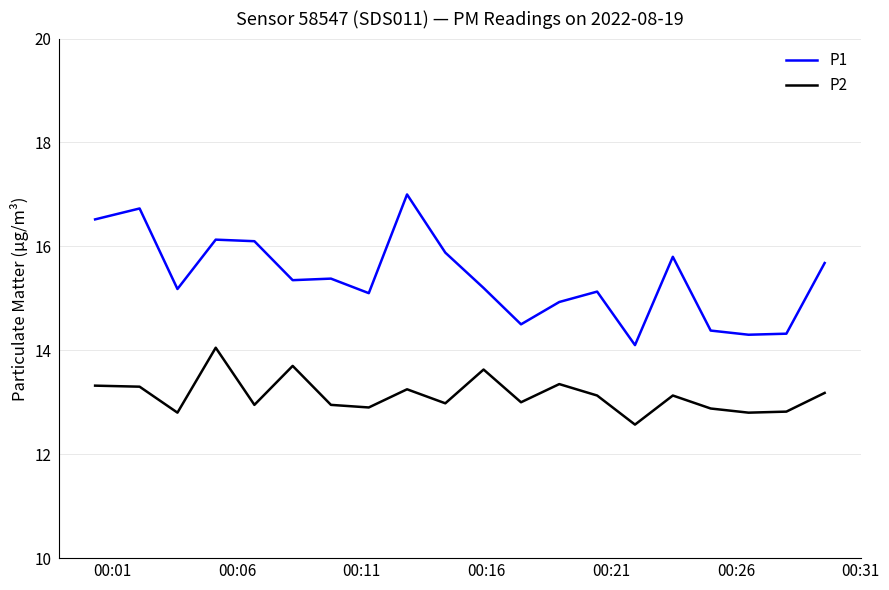

What is the difference between the second highest and minimum values in the P2 series?

1.1